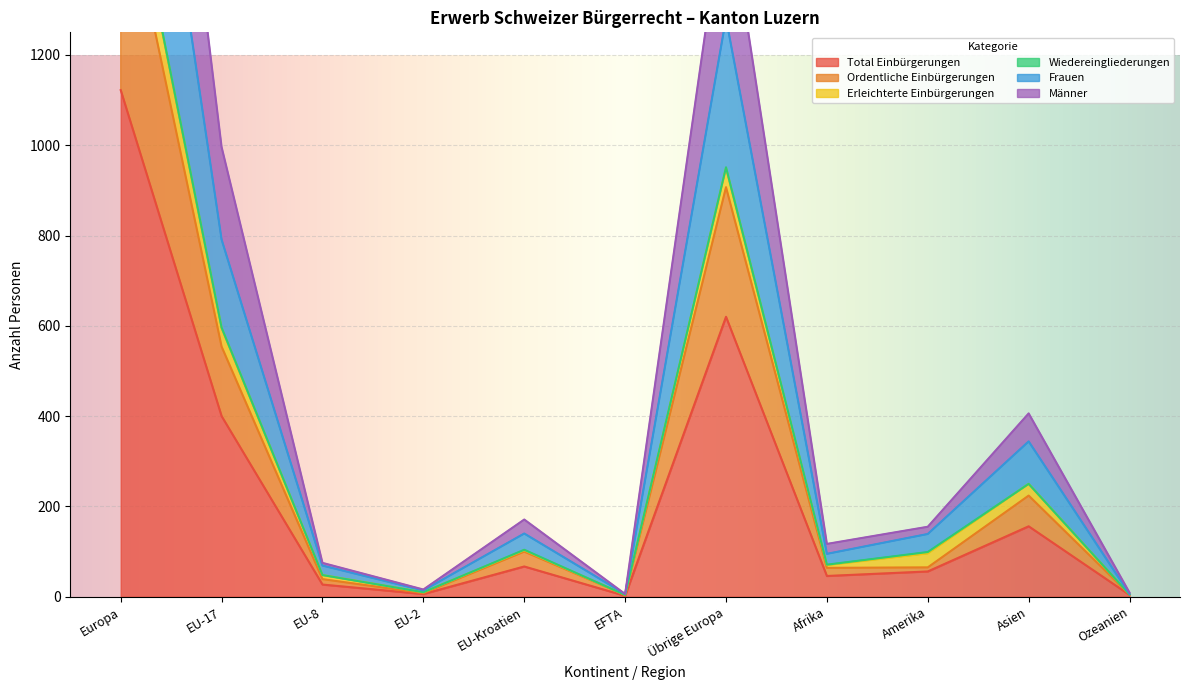

What is the label of the 4th point from the right?

Afrika